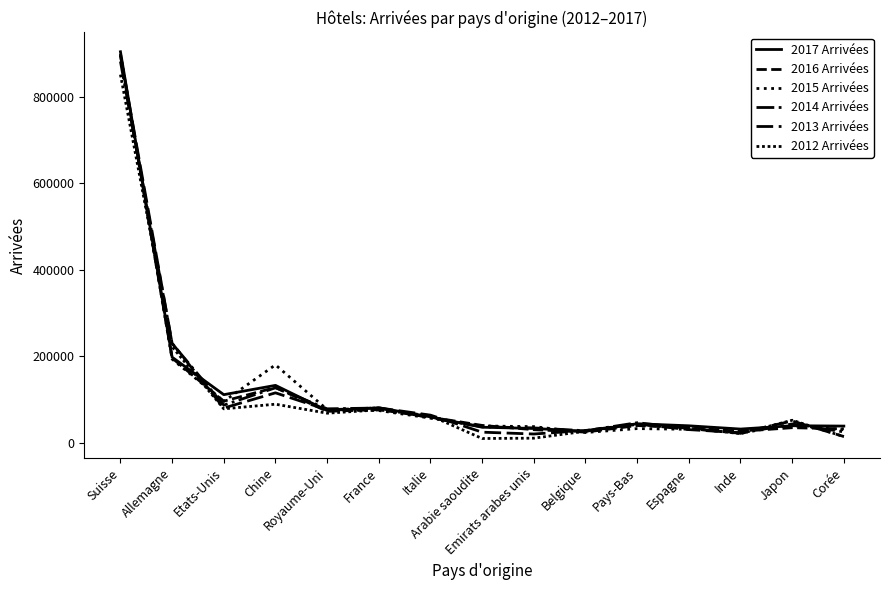

What is the difference between the highest and lowest values at Suisse?

52901